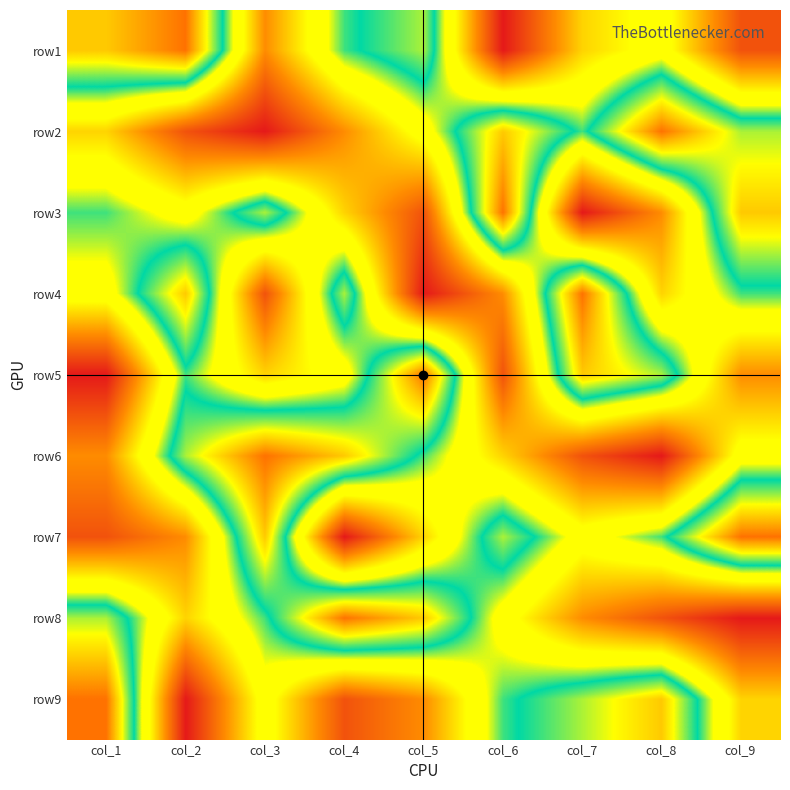

Reading right to left, what are all the values shown in this chart?

row1: col_9=2	col_8=5	col_7=4	col_6=1	col_5=7	col_4=6	col_3=3	col_2=9	col_1=8
row2: col_9=7	col_8=9	col_7=6	col_6=8	col_5=5	col_4=3	col_3=1	col_2=2	col_1=4
row3: col_9=8	col_8=3	col_7=1	col_6=9	col_5=2	col_4=4	col_3=7	col_2=5	col_1=6
row4: col_9=6	col_8=4	col_7=9	col_6=3	col_5=1	col_4=7	col_3=2	col_2=8	col_1=5
row5: col_9=3	col_8=7	col_7=8	col_6=2	col_5=9	col_4=5	col_3=4	col_2=6	col_1=1
row6: col_9=5	col_8=1	col_7=2	col_6=4	col_5=6	col_4=8	col_3=9	col_2=7	col_1=3
row7: col_9=9	col_8=6	col_7=5	col_6=7	col_5=4	col_4=1	col_3=8	col_2=3	col_1=2
row8: col_9=1	col_8=2	col_7=3	col_6=5	col_5=8	col_4=9	col_3=6	col_2=4	col_1=7
row9: col_9=4	col_8=8	col_7=7	col_6=6	col_5=3	col_4=2	col_3=5	col_2=1	col_1=9